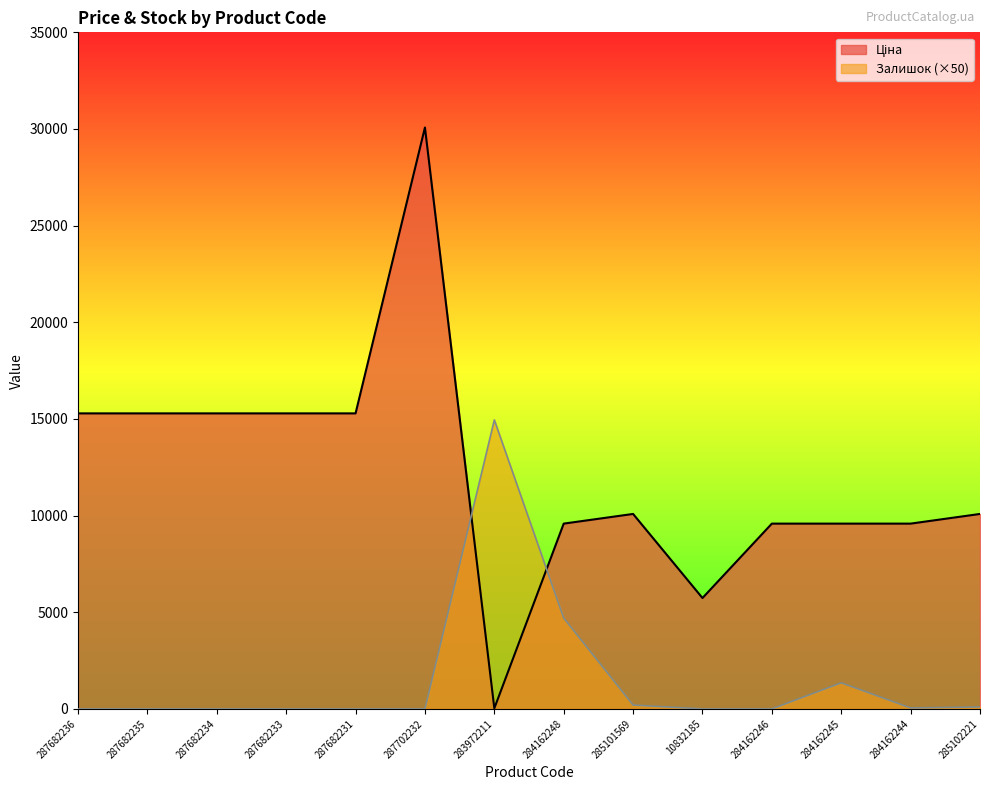

What is the sum of the Залишок values at 287682235 and 285101569?

200.0